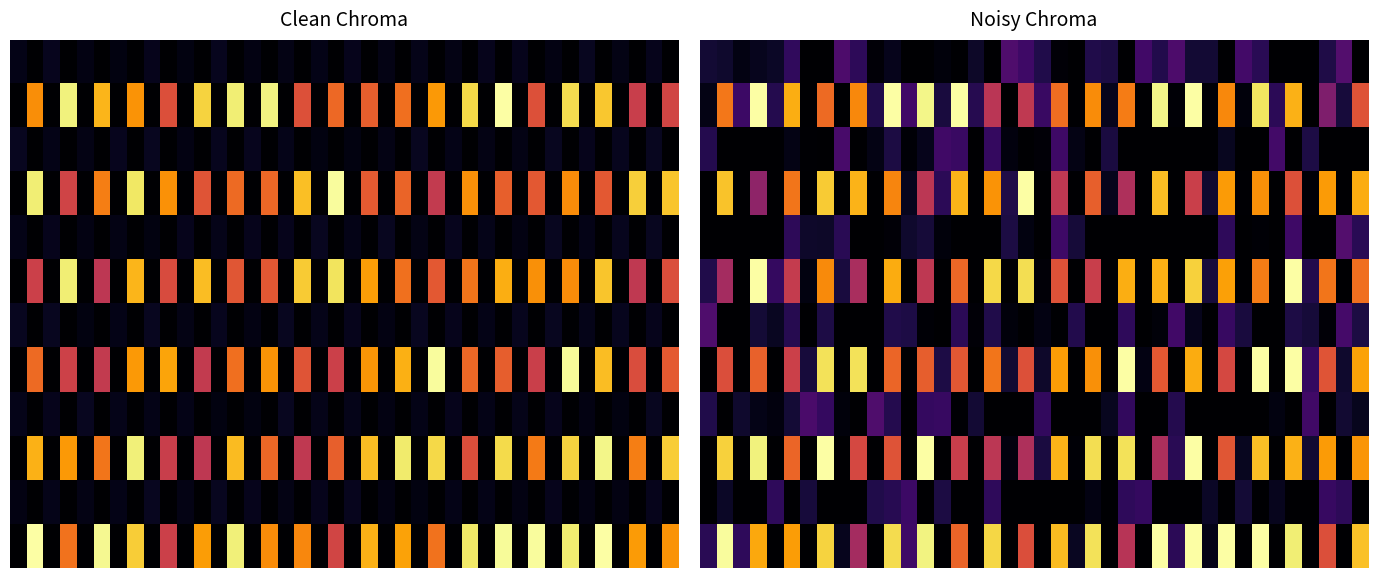

What is the maximum value shown in the chart?

17.0